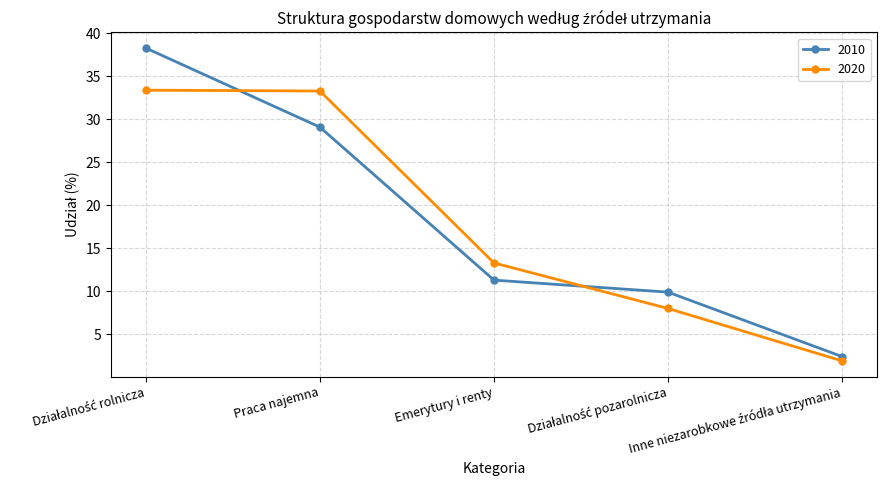

At how many categories does at least one series exceed 7?

4